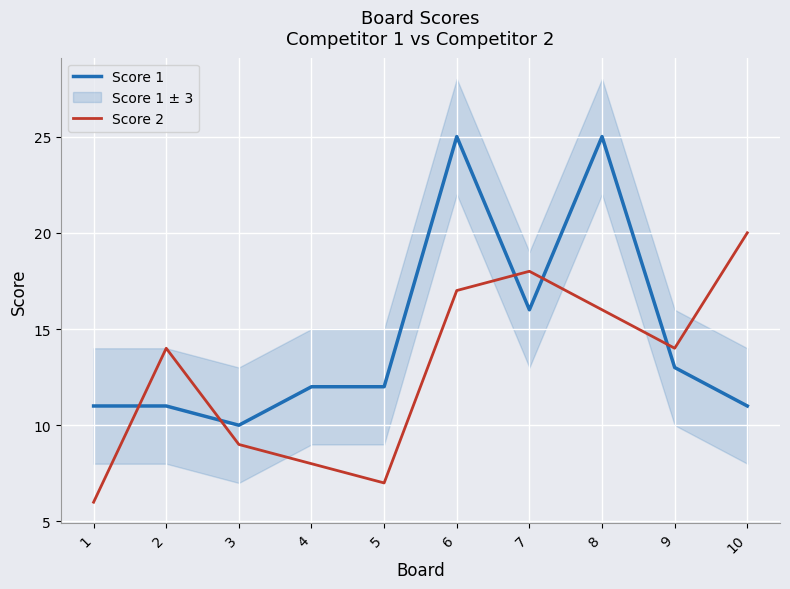

What is the smallest value displayed?

6